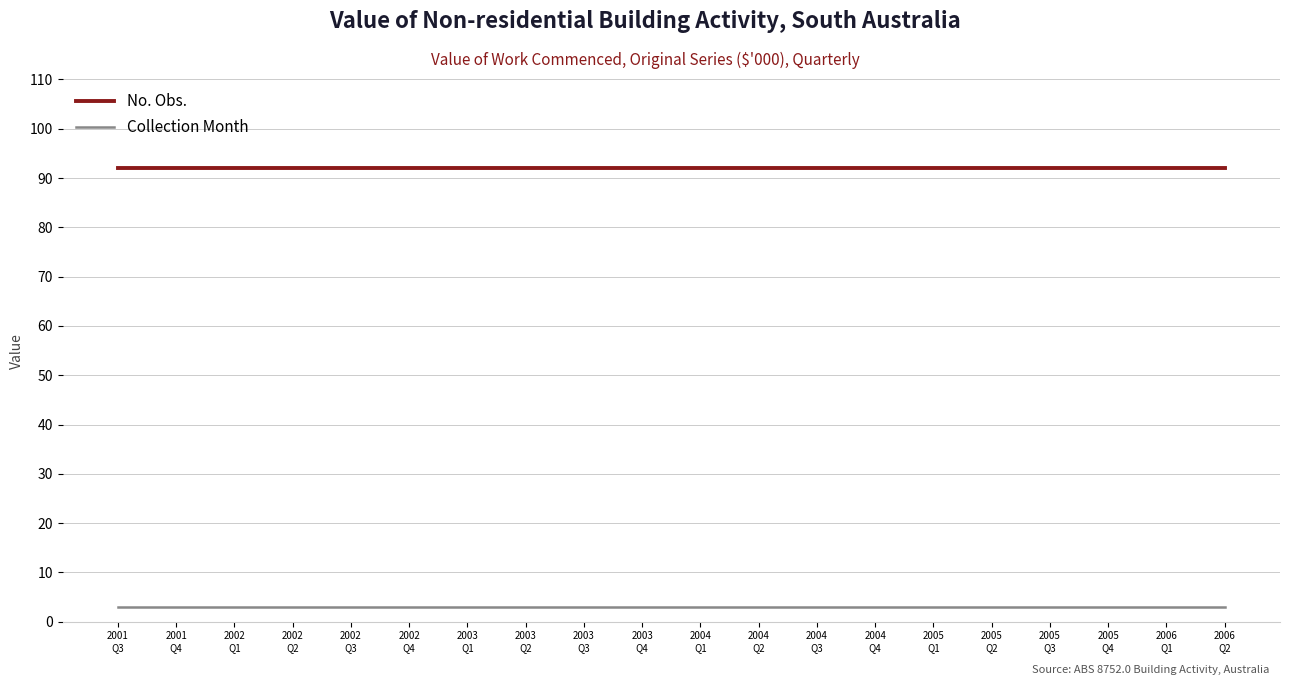

Rank the series at 2005
Q2 from lowest to highest value.

Collection Month, No. Obs.